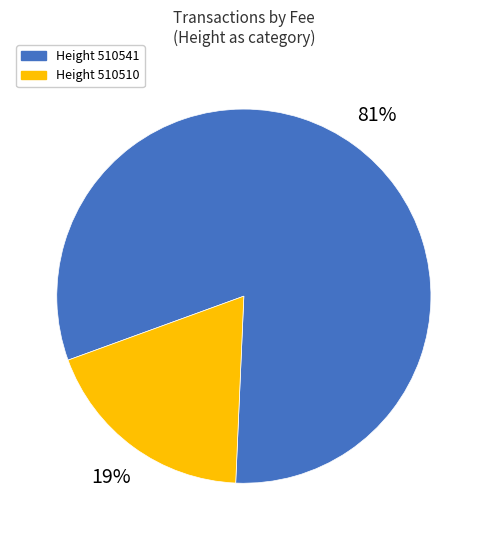

To the nearest percent, what is the average slice percentage?

50%